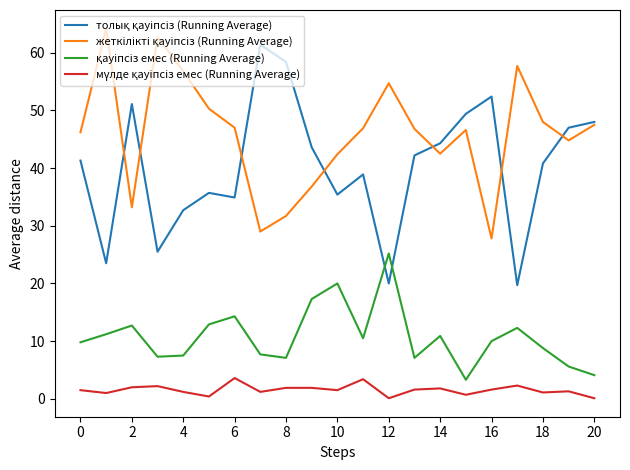

What is the maximum value shown in the chart?

64.2